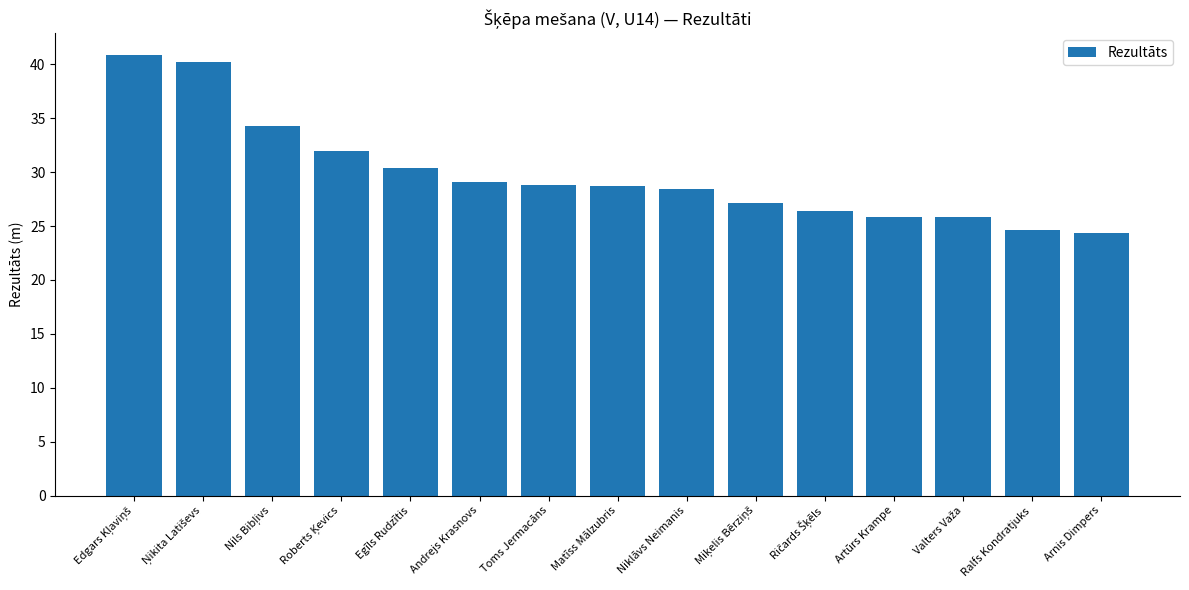

What is the greatest value displayed?

40.9